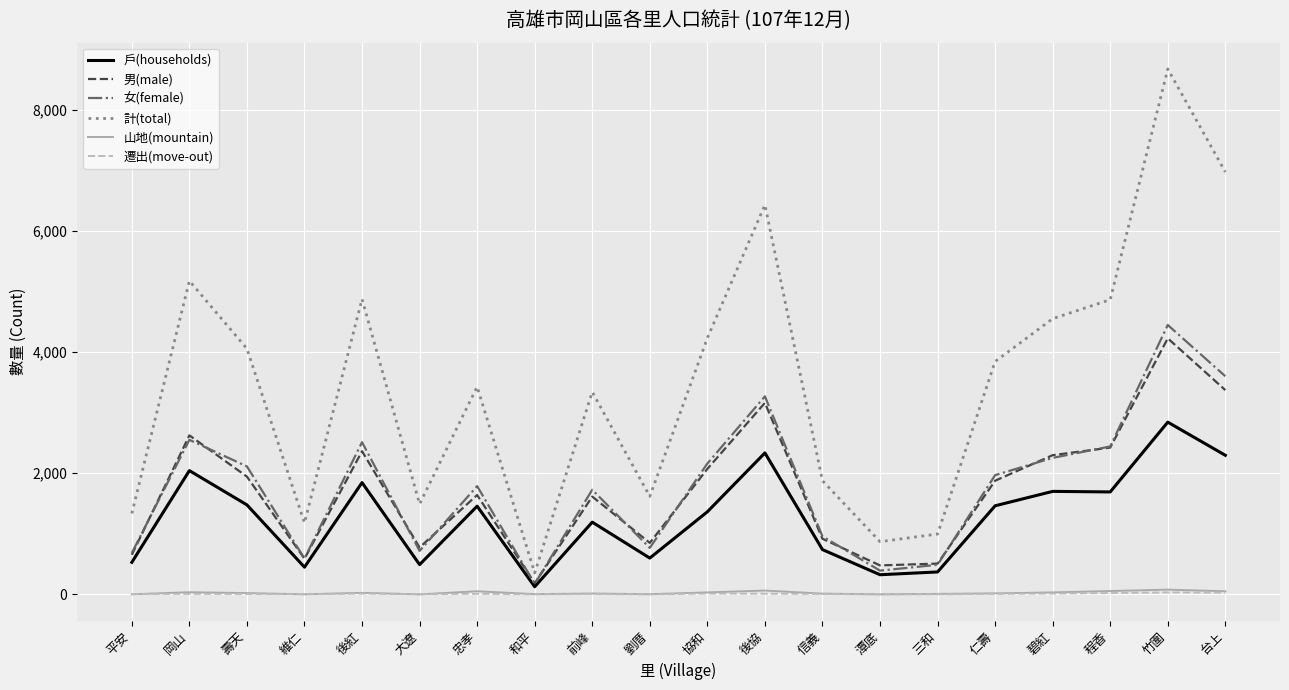

Is it true that 男(male) equals 918 at 信義?

True